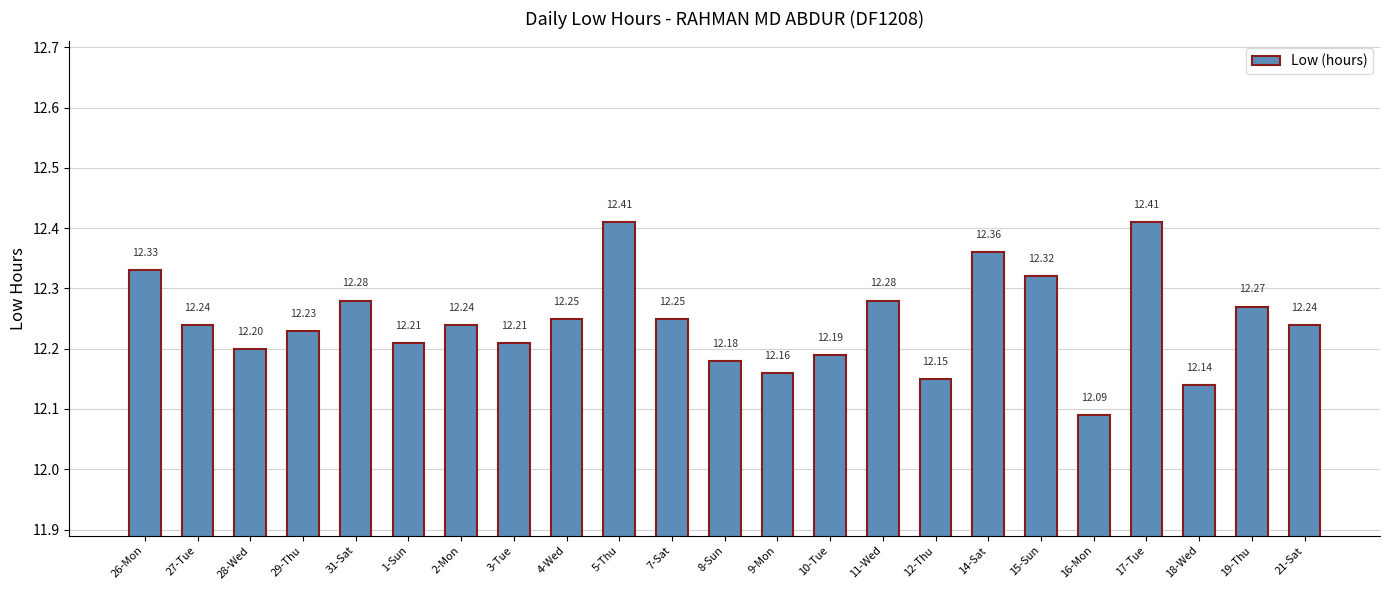

How many bars are there in total?

23